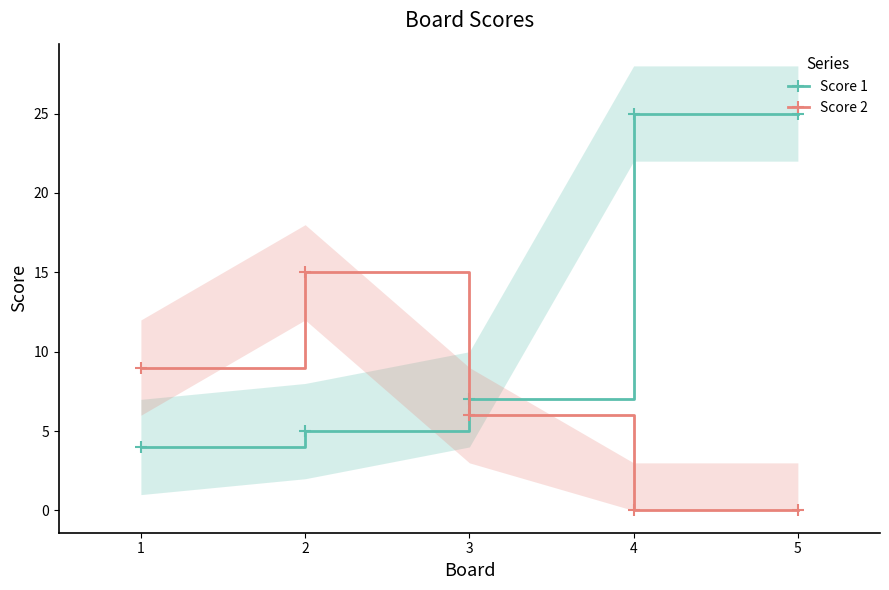

True or false: Score 2 has a value of -7 at 4.

False